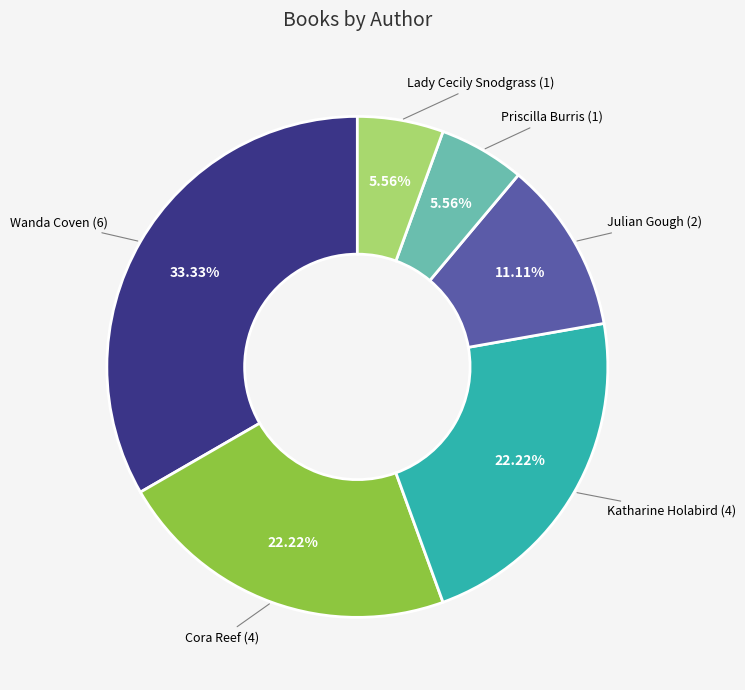

Is there a majority slice in this chart?

No